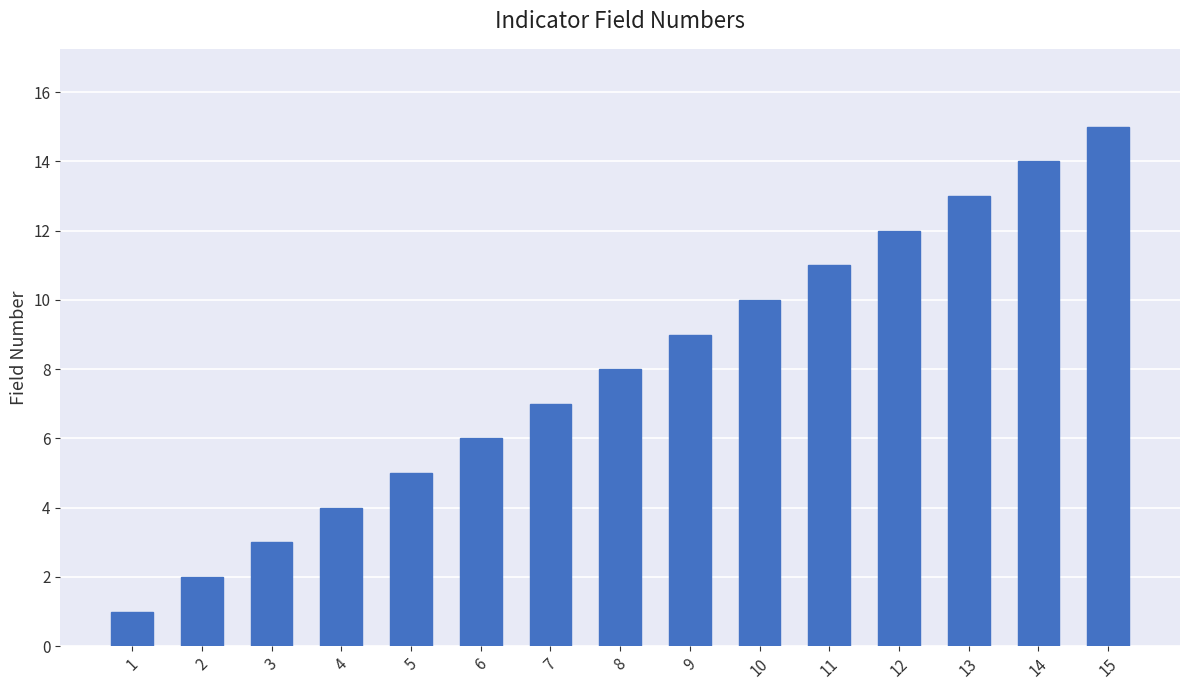

Reading left to right, extract all data points from this chart.

1	2	3	4	5	6	7	8	9	10	11	12	13	14	15